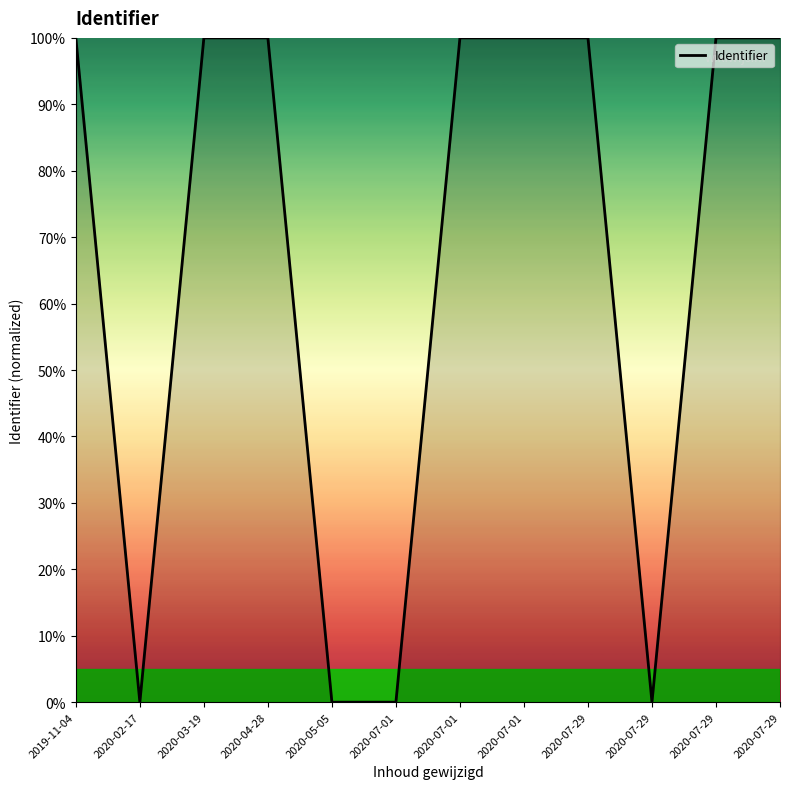

Read the value at 2020-03-19.

100.0